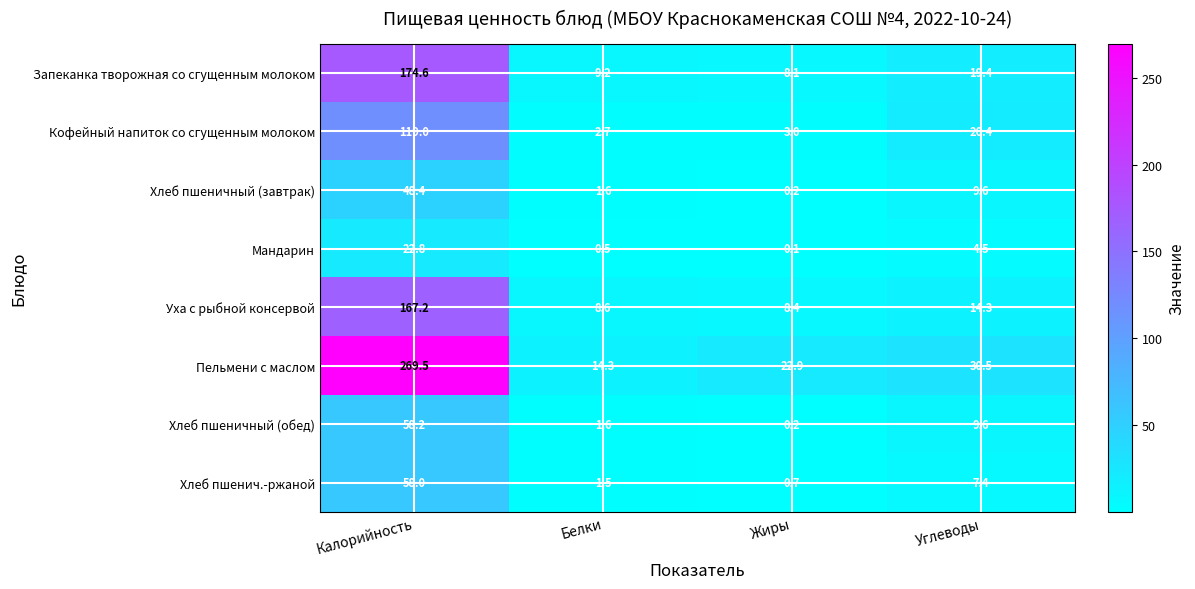

Between Калорийность and Жиры, which series saw the biggest shift?

Пельмени с маслом